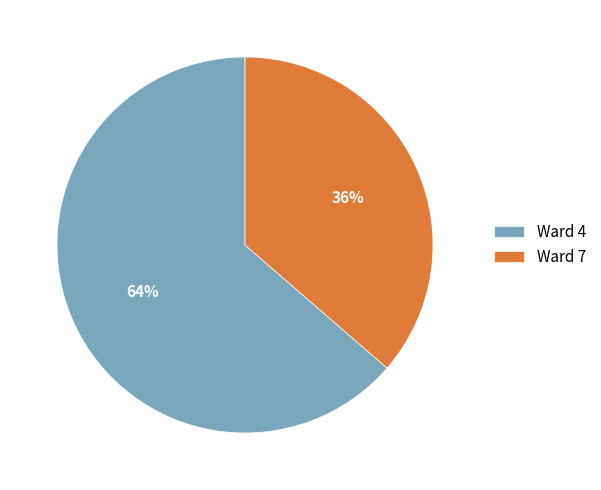

To the nearest percent, what portion does Ward 4 represent?

64%